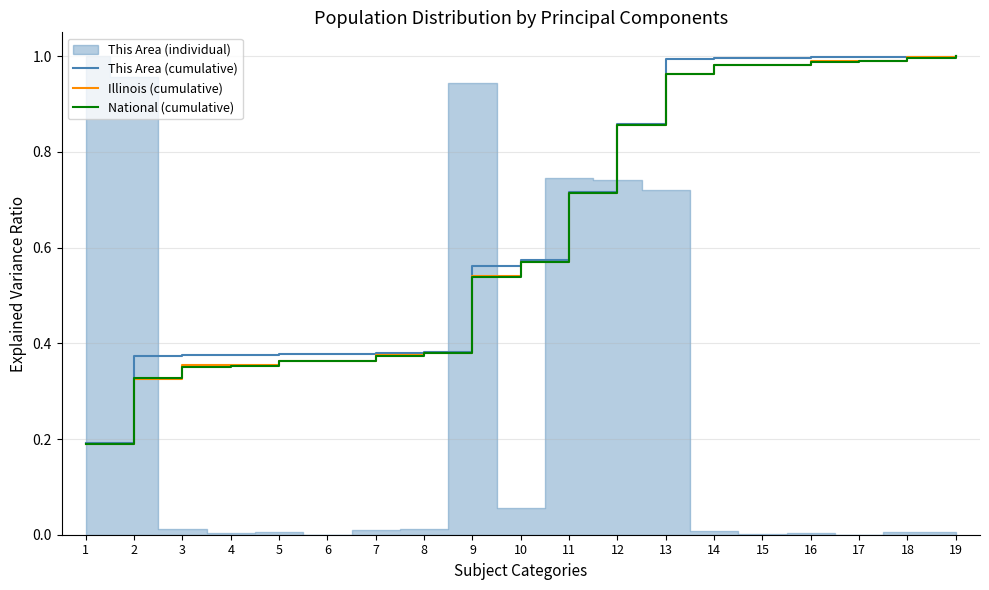

Is the value of Illinois (cumulative) at 10 greater than the value of National (cumulative) at 2?

Yes